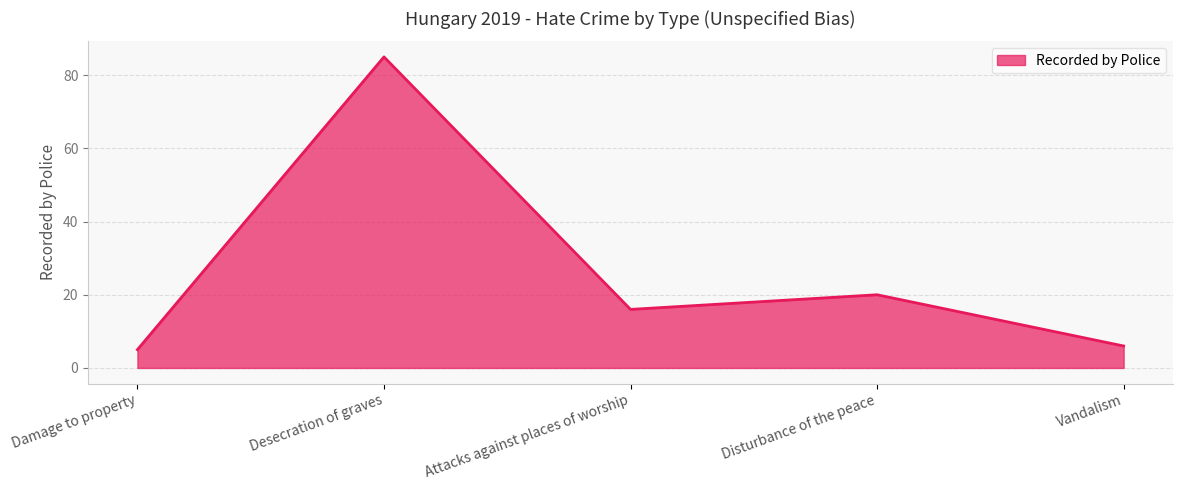

Rank the categories by value from highest to lowest.

Desecration of graves, Disturbance of the peace, Attacks against places of worship, Vandalism, Damage to property